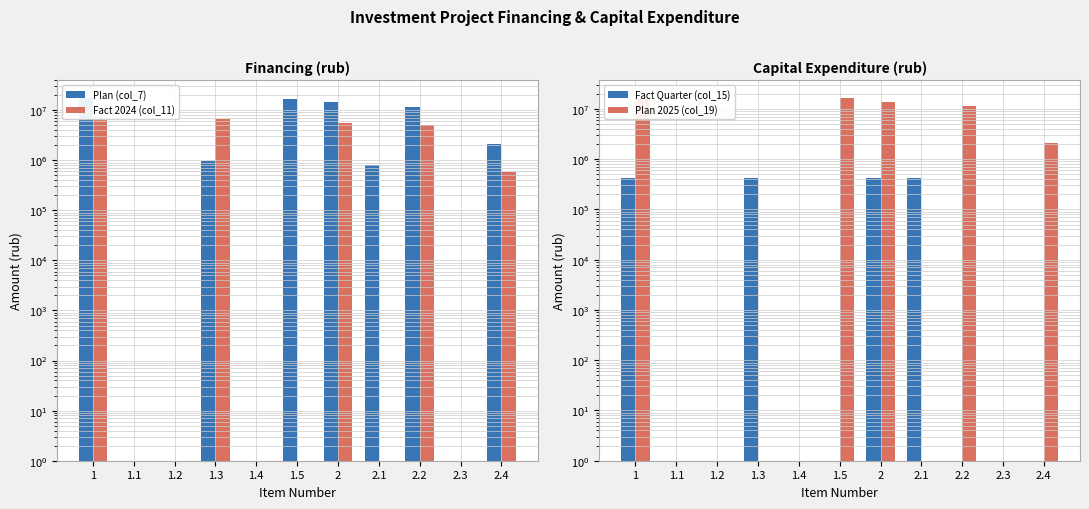

Which has a higher value, 1 or 2?

1